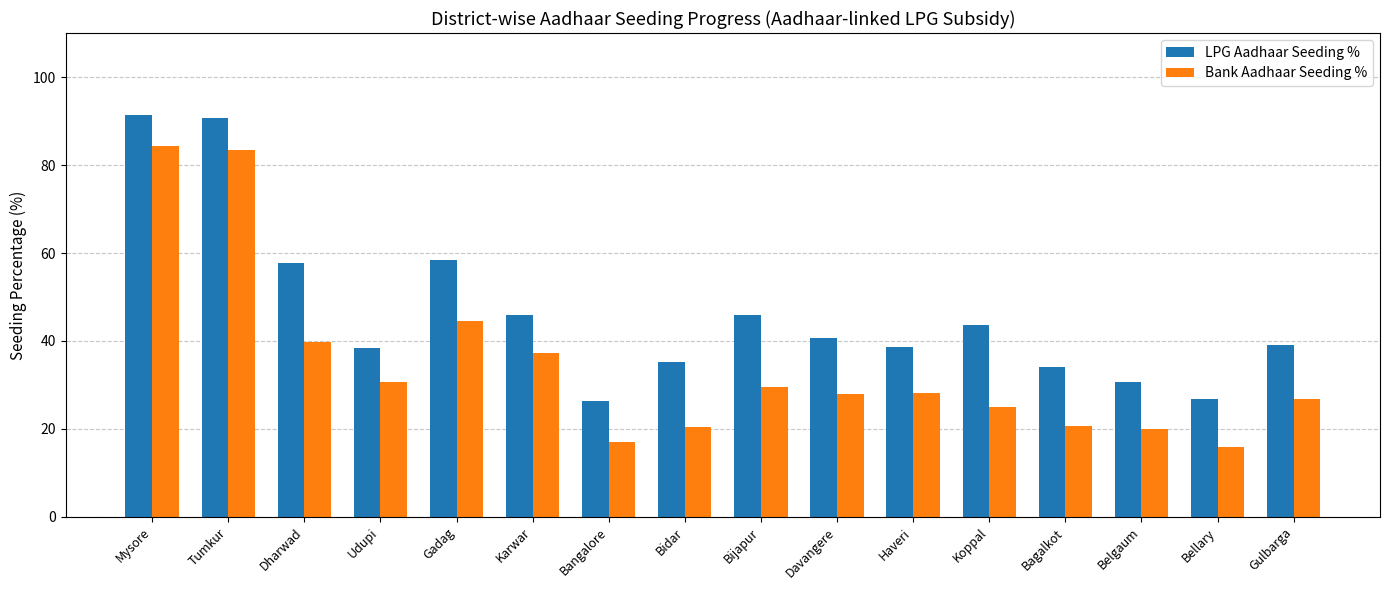

Which category has the lowest value across all series?

Bellary